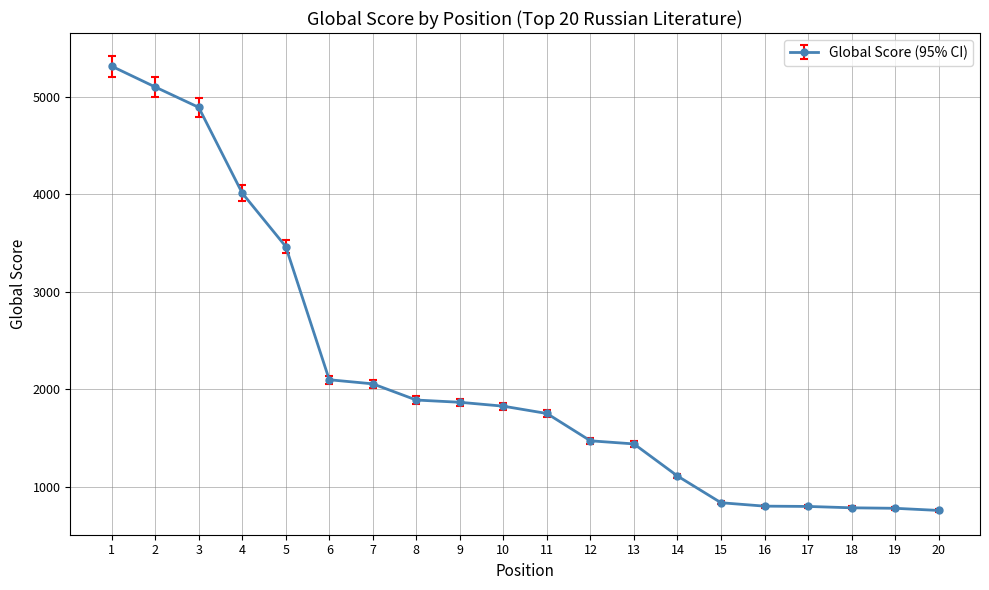

What is the difference between the maximum and minimum values?

4555